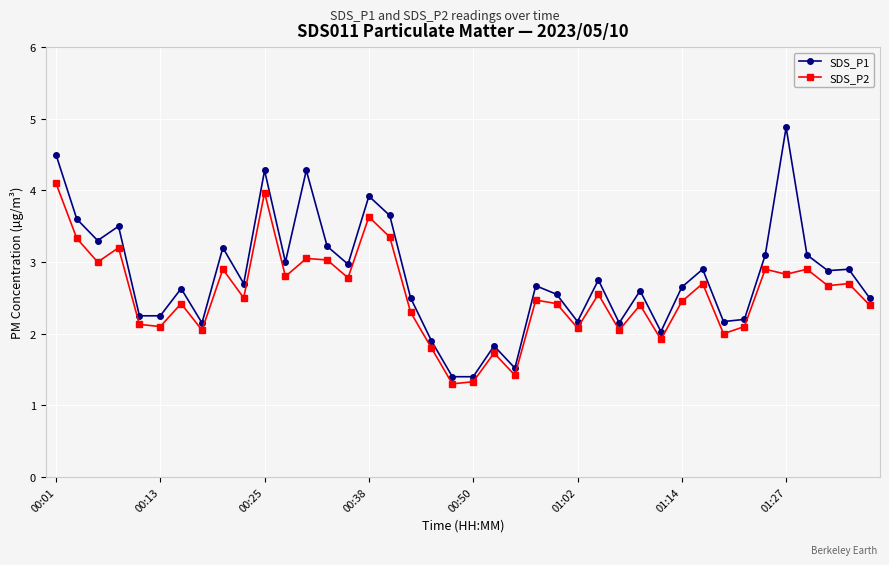

What is the maximum value for SDS_P2?

4.1